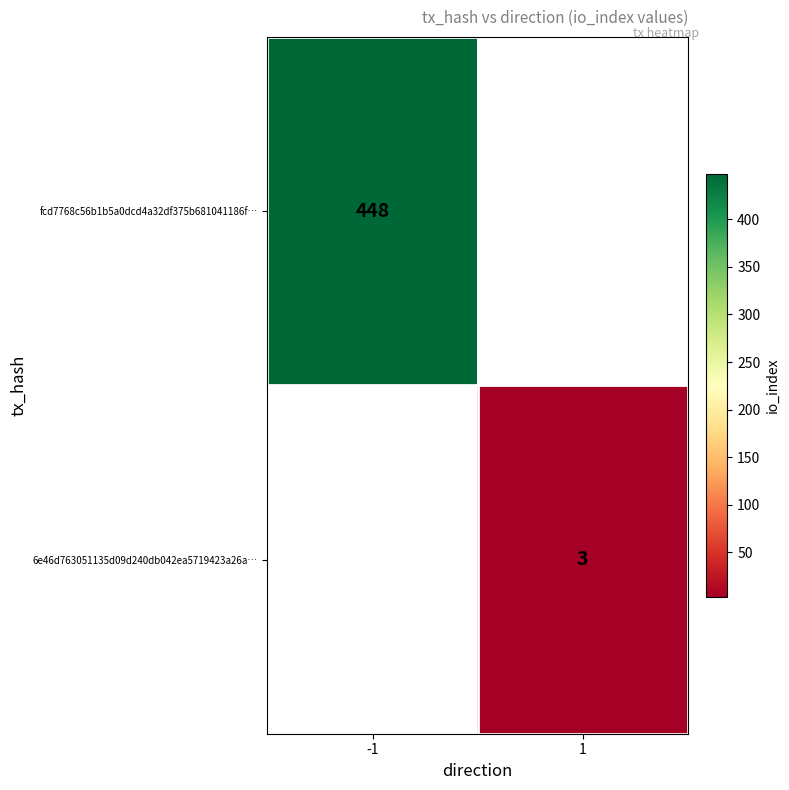

The 6e46d763051135d09d240db042ea5719423a26a… series shows 3 at 1. True or false?

True